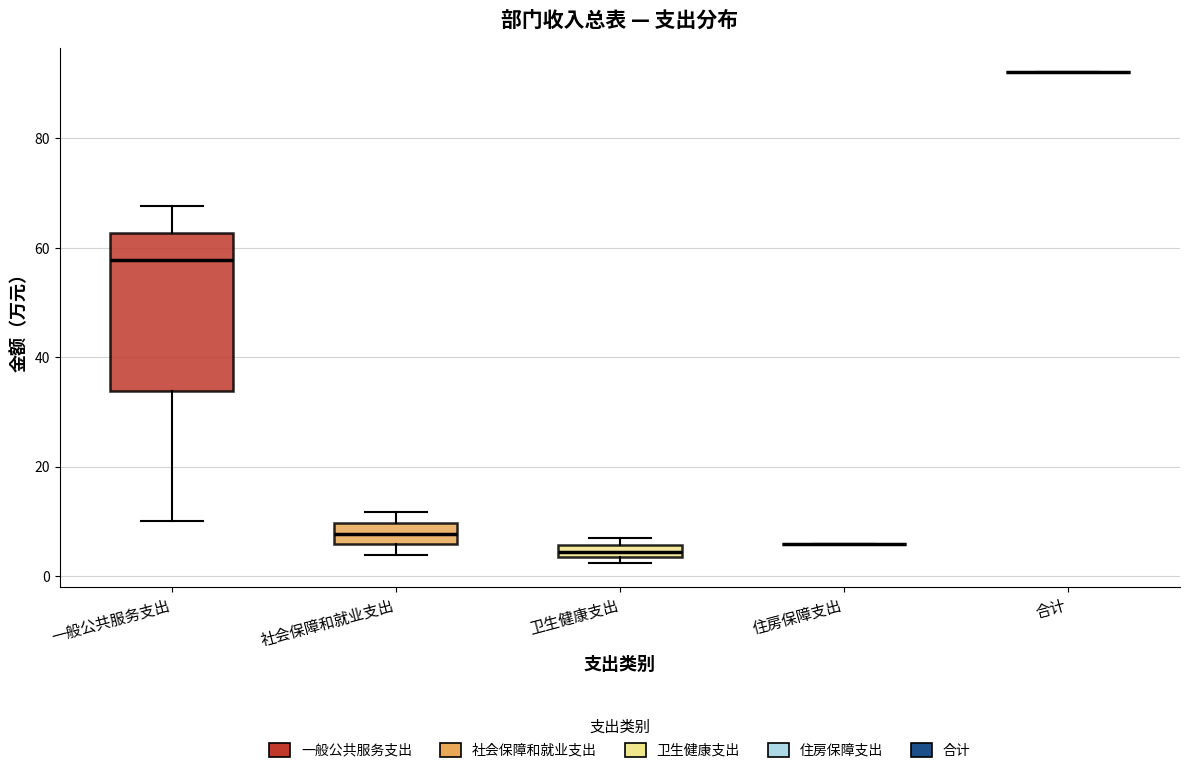

Comparing the boxes themselves (not the whiskers), which one is the tallest?

一般公共服务支出